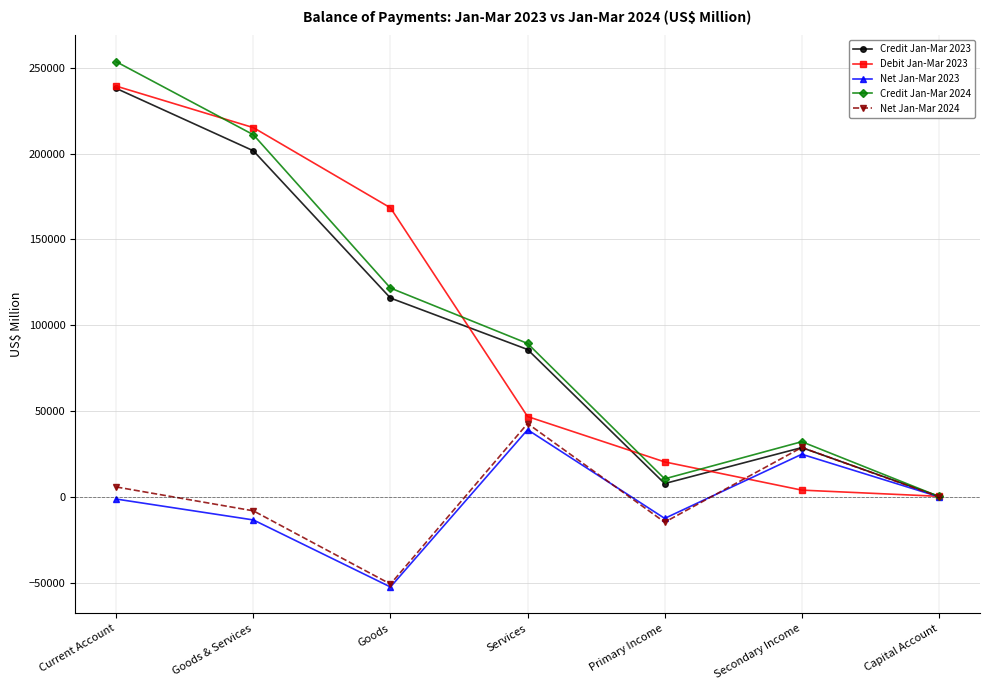

Is the value of Net Jan-Mar 2024 at Goods greater than the value of Debit Jan-Mar 2023 at Primary Income?

No